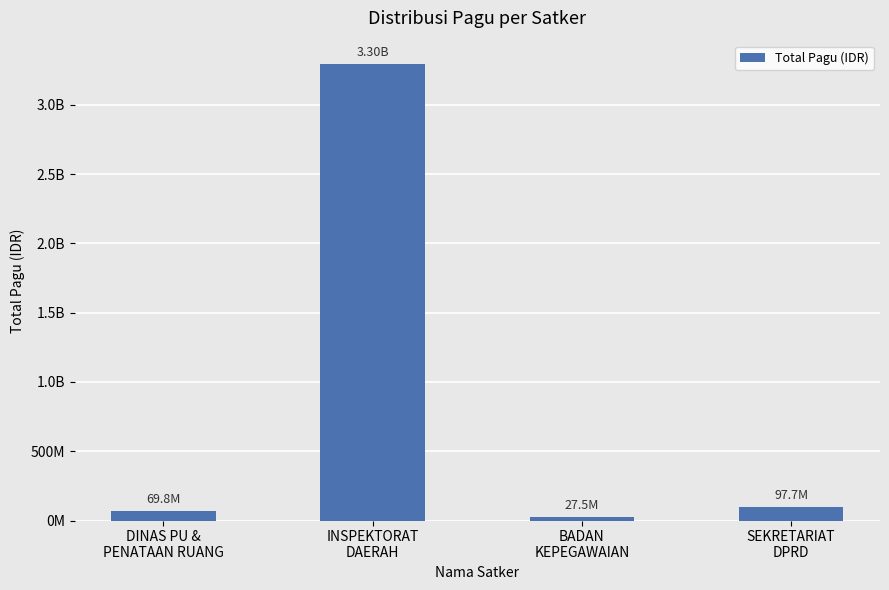

Are the bars horizontal?

No